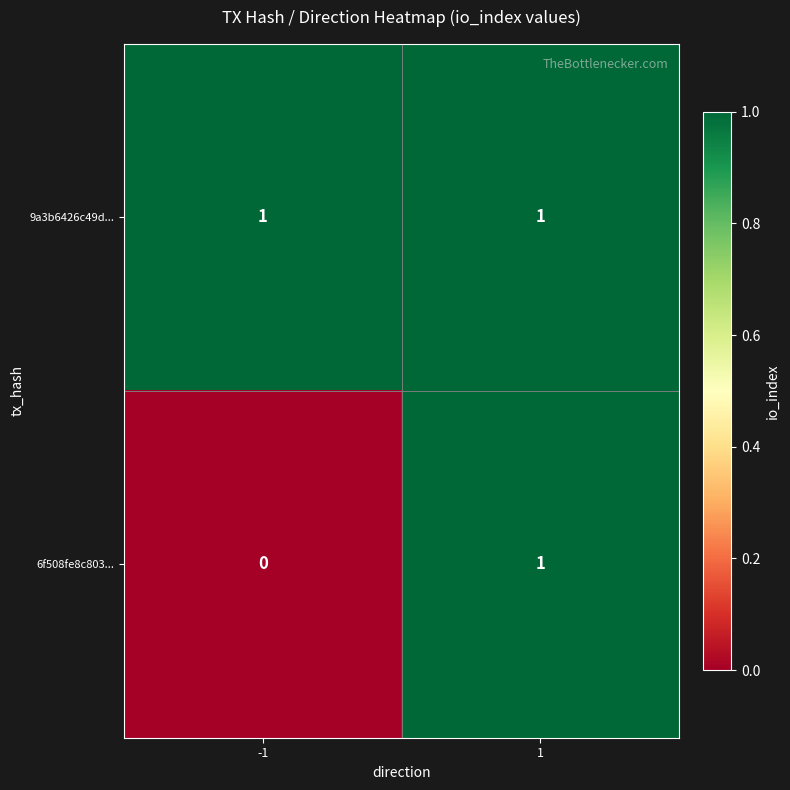

The value of 9a3b6426c49d... at -1 is 2. True or false?

False